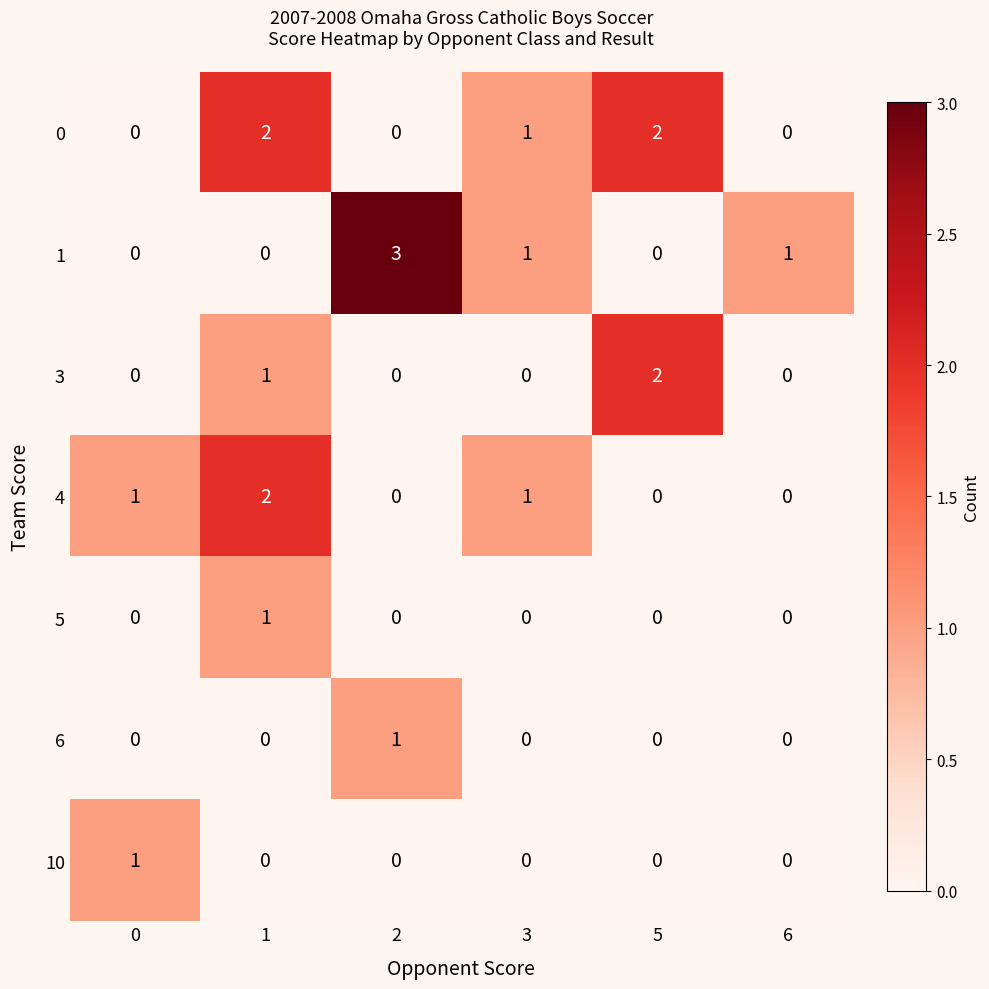

At how many categories does at least one series exceed 0?

6